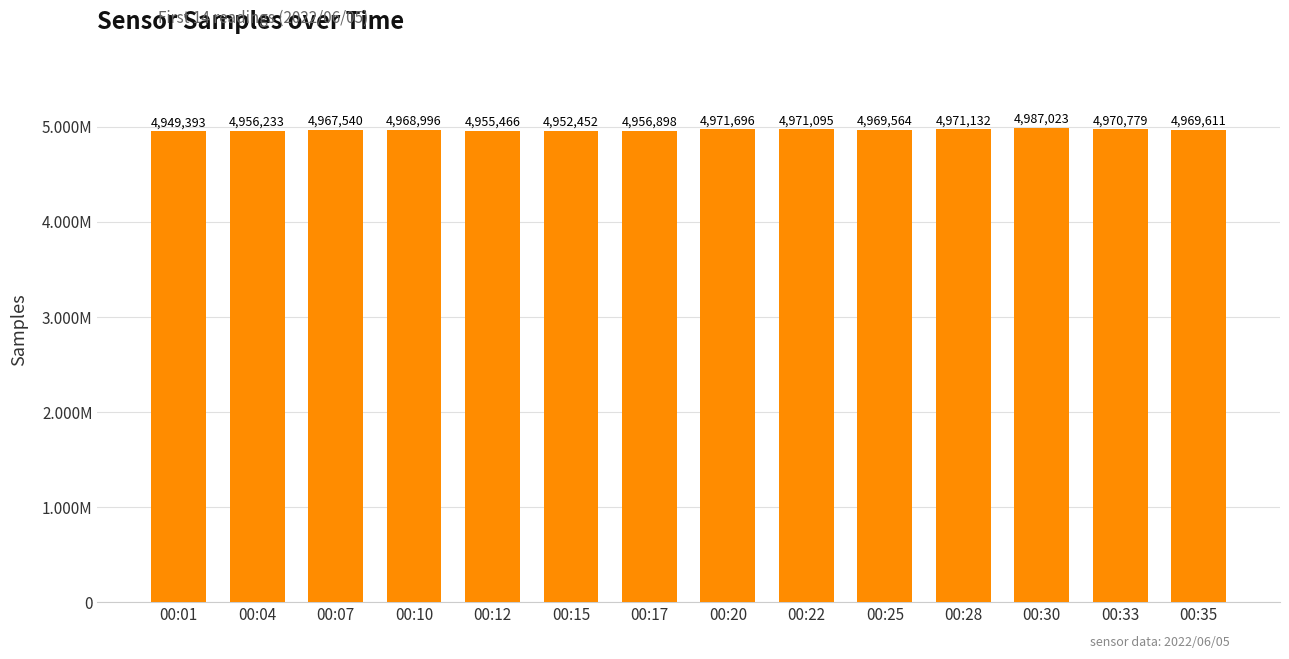

Which label corresponds to the largest value in the chart?

00:30